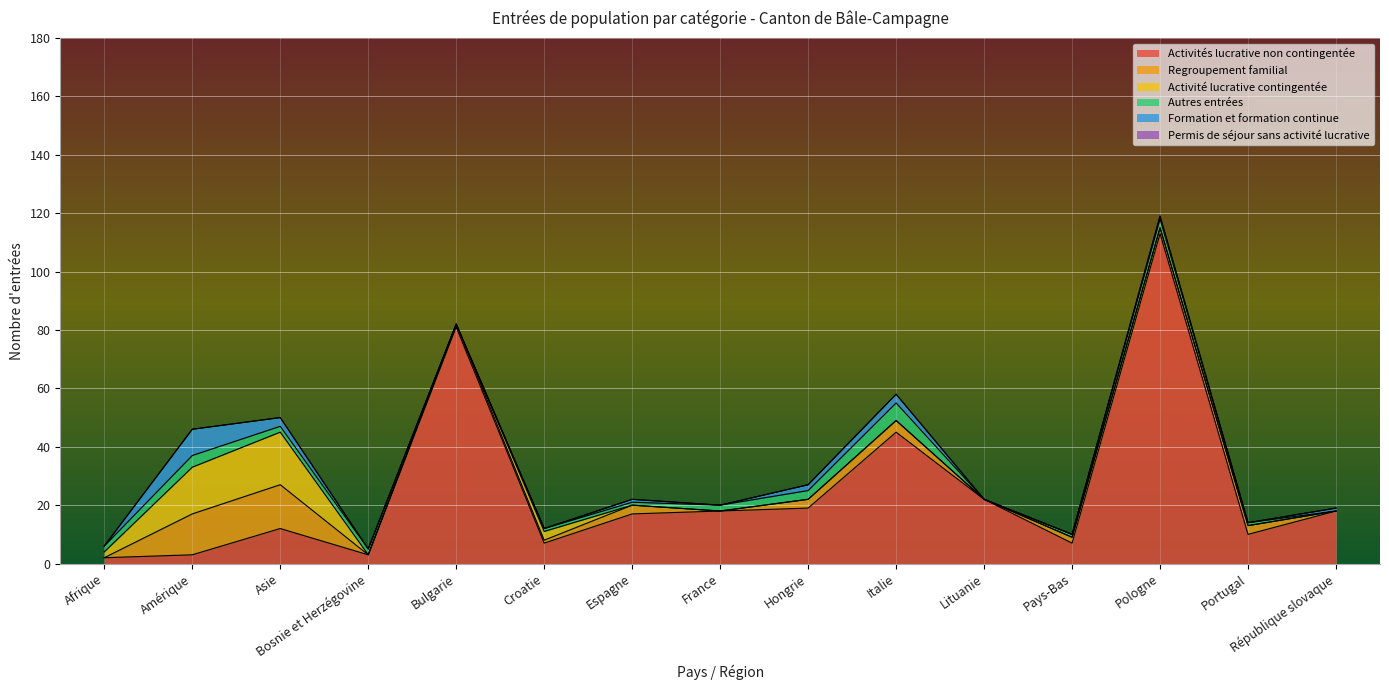

Reading left to right, what are all the values shown in this chart?

Activités lucrative non contingentée: Afrique=2	Amérique=3	Asie=12	Bosnie et Herzégovine=3	Bulgarie=81	Croatie=7	Espagne=17	France=18	Hongrie=19	Italie=45	Lituanie=22	Pays-Bas=7	Pologne=113	Portugal=10	République slovaque=18
Regroupement familial: Afrique=0	Amérique=14	Asie=15	Bosnie et Herzégovine=0	Bulgarie=1	Croatie=1	Espagne=3	France=0	Hongrie=3	Italie=4	Lituanie=0	Pays-Bas=2	Pologne=2	Portugal=3	République slovaque=0
Activité lucrative contingentée: Afrique=2	Amérique=16	Asie=18	Bosnie et Herzégovine=0	Bulgarie=0	Croatie=3	Espagne=0	France=0	Hongrie=0	Italie=0	Lituanie=0	Pays-Bas=0	Pologne=0	Portugal=0	République slovaque=0
Autres entrées: Afrique=2	Amérique=4	Asie=2	Bosnie et Herzégovine=2	Bulgarie=0	Croatie=1	Espagne=1	France=2	Hongrie=3	Italie=6	Lituanie=0	Pays-Bas=1	Pologne=3	Portugal=1	République slovaque=0
Formation et formation continue: Afrique=0	Amérique=9	Asie=3	Bosnie et Herzégovine=0	Bulgarie=0	Croatie=0	Espagne=1	France=0	Hongrie=2	Italie=3	Lituanie=0	Pays-Bas=0	Pologne=1	Portugal=0	République slovaque=1
Permis de séjour sans activité lucrative: Afrique=0	Amérique=0	Asie=0	Bosnie et Herzégovine=0	Bulgarie=0	Croatie=0	Espagne=0	France=0	Hongrie=0	Italie=0	Lituanie=0	Pays-Bas=0	Pologne=0	Portugal=0	République slovaque=0